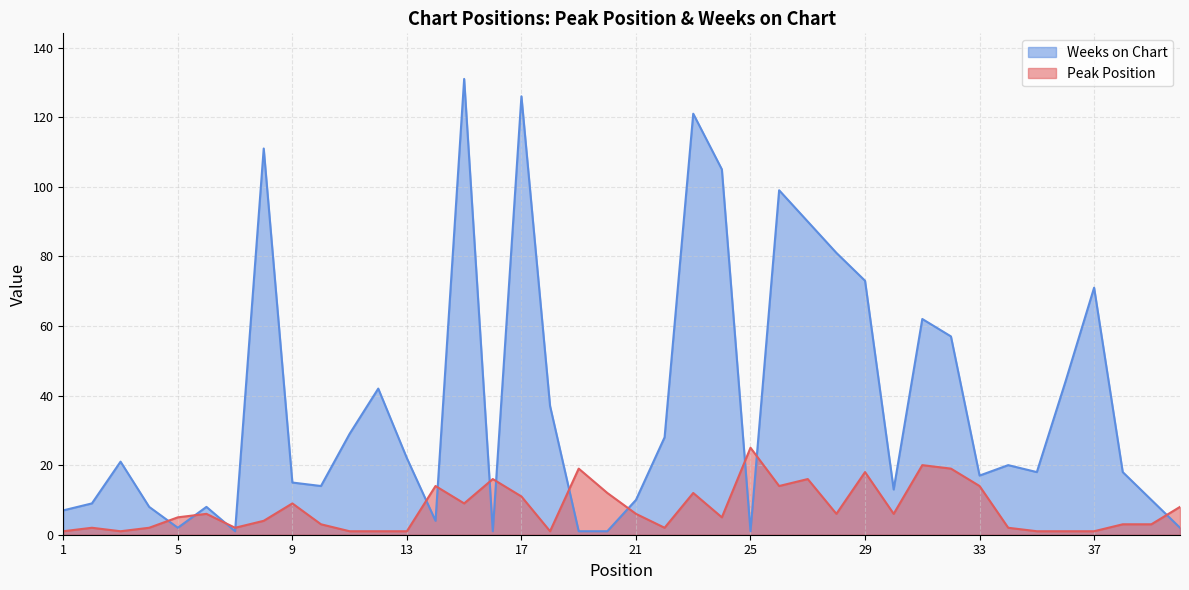

Rank the series by their maximum value, from highest to lowest.

Weeks on Chart, Peak Position